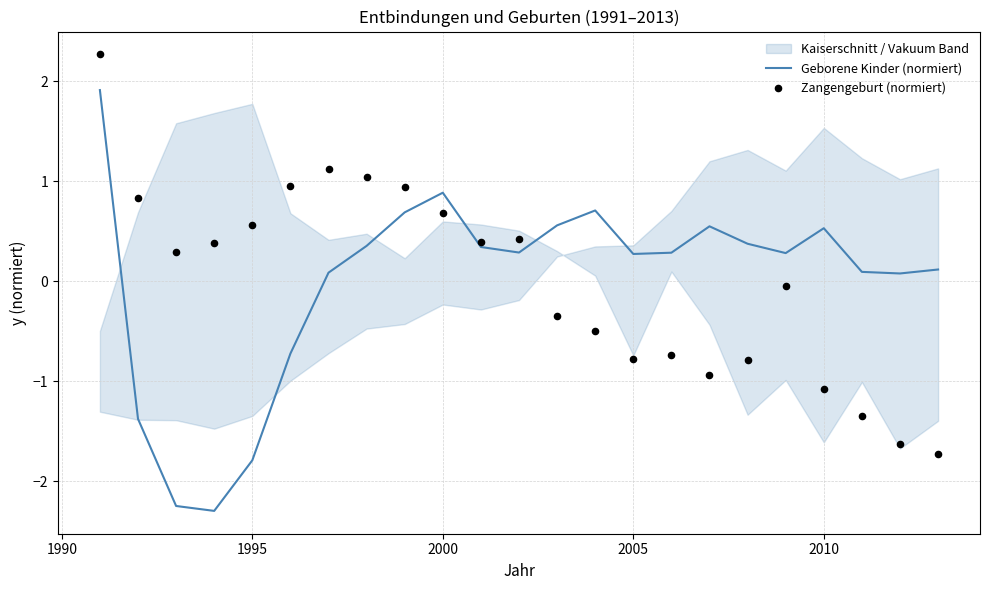

What is the maximum value for Geborene Kinder (normiert)?

1.9